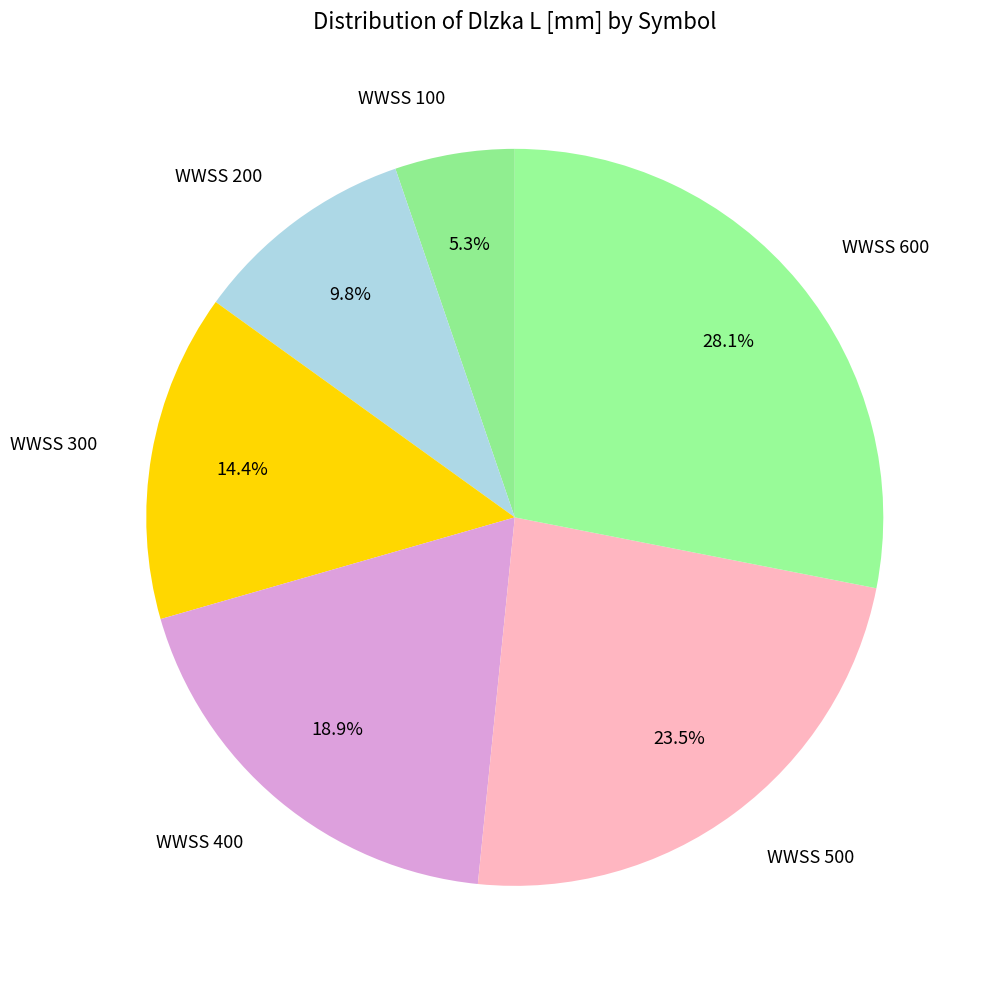

What is the ratio of the value at WWSS 400 to the value at WWSS 600?

0.7